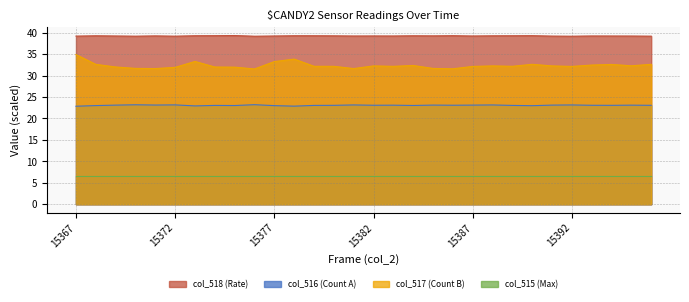

What is the minimum value for col_516?

22.8